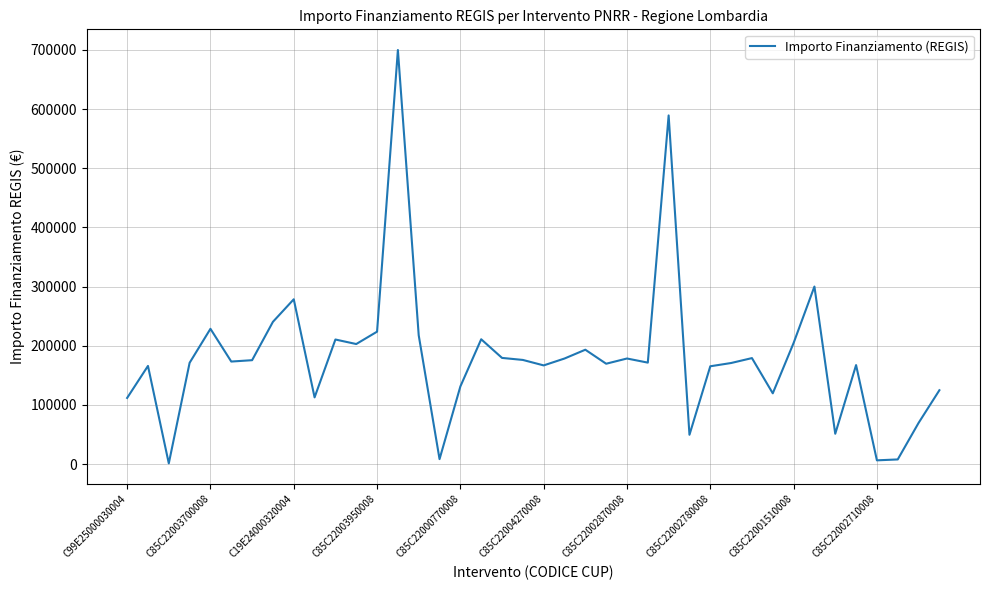

Is it true that the value at C85C22004270008 is 103342.5?

False